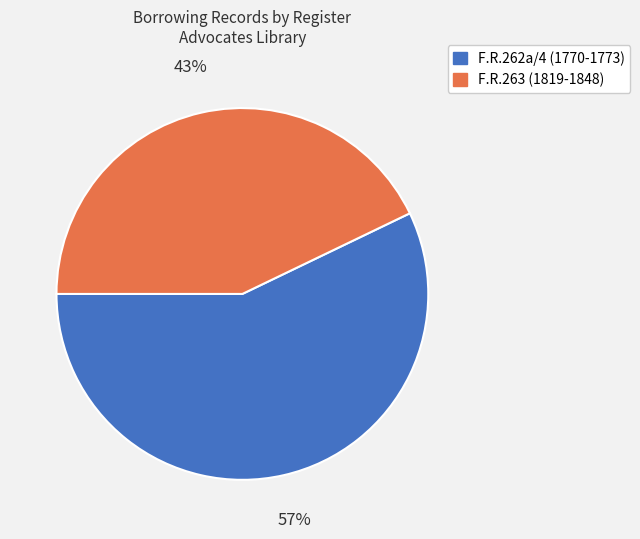

Does any single category account for the majority?

Yes